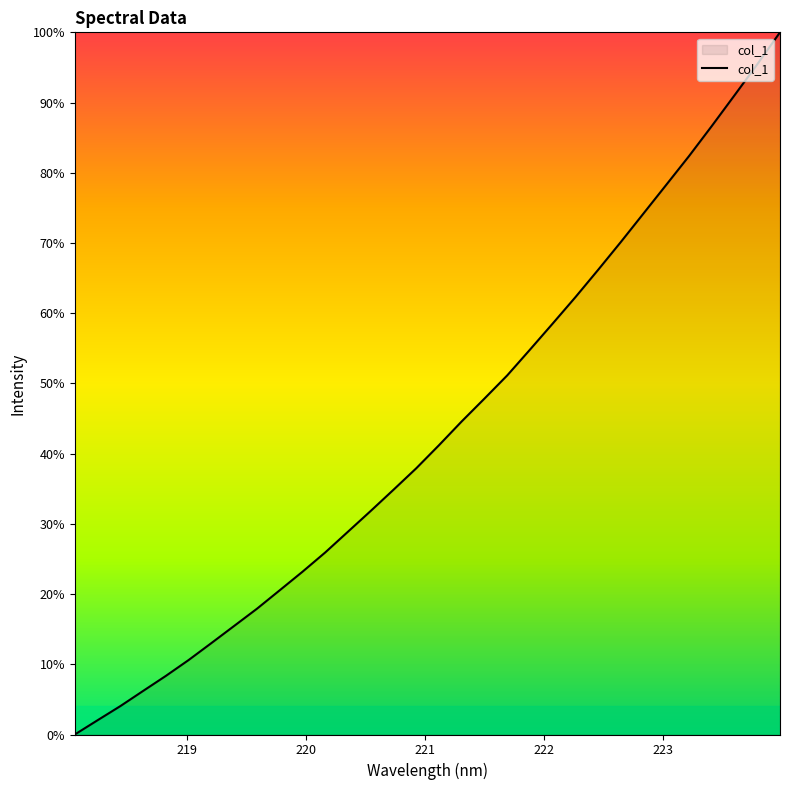

What is the greatest value displayed?

100.0